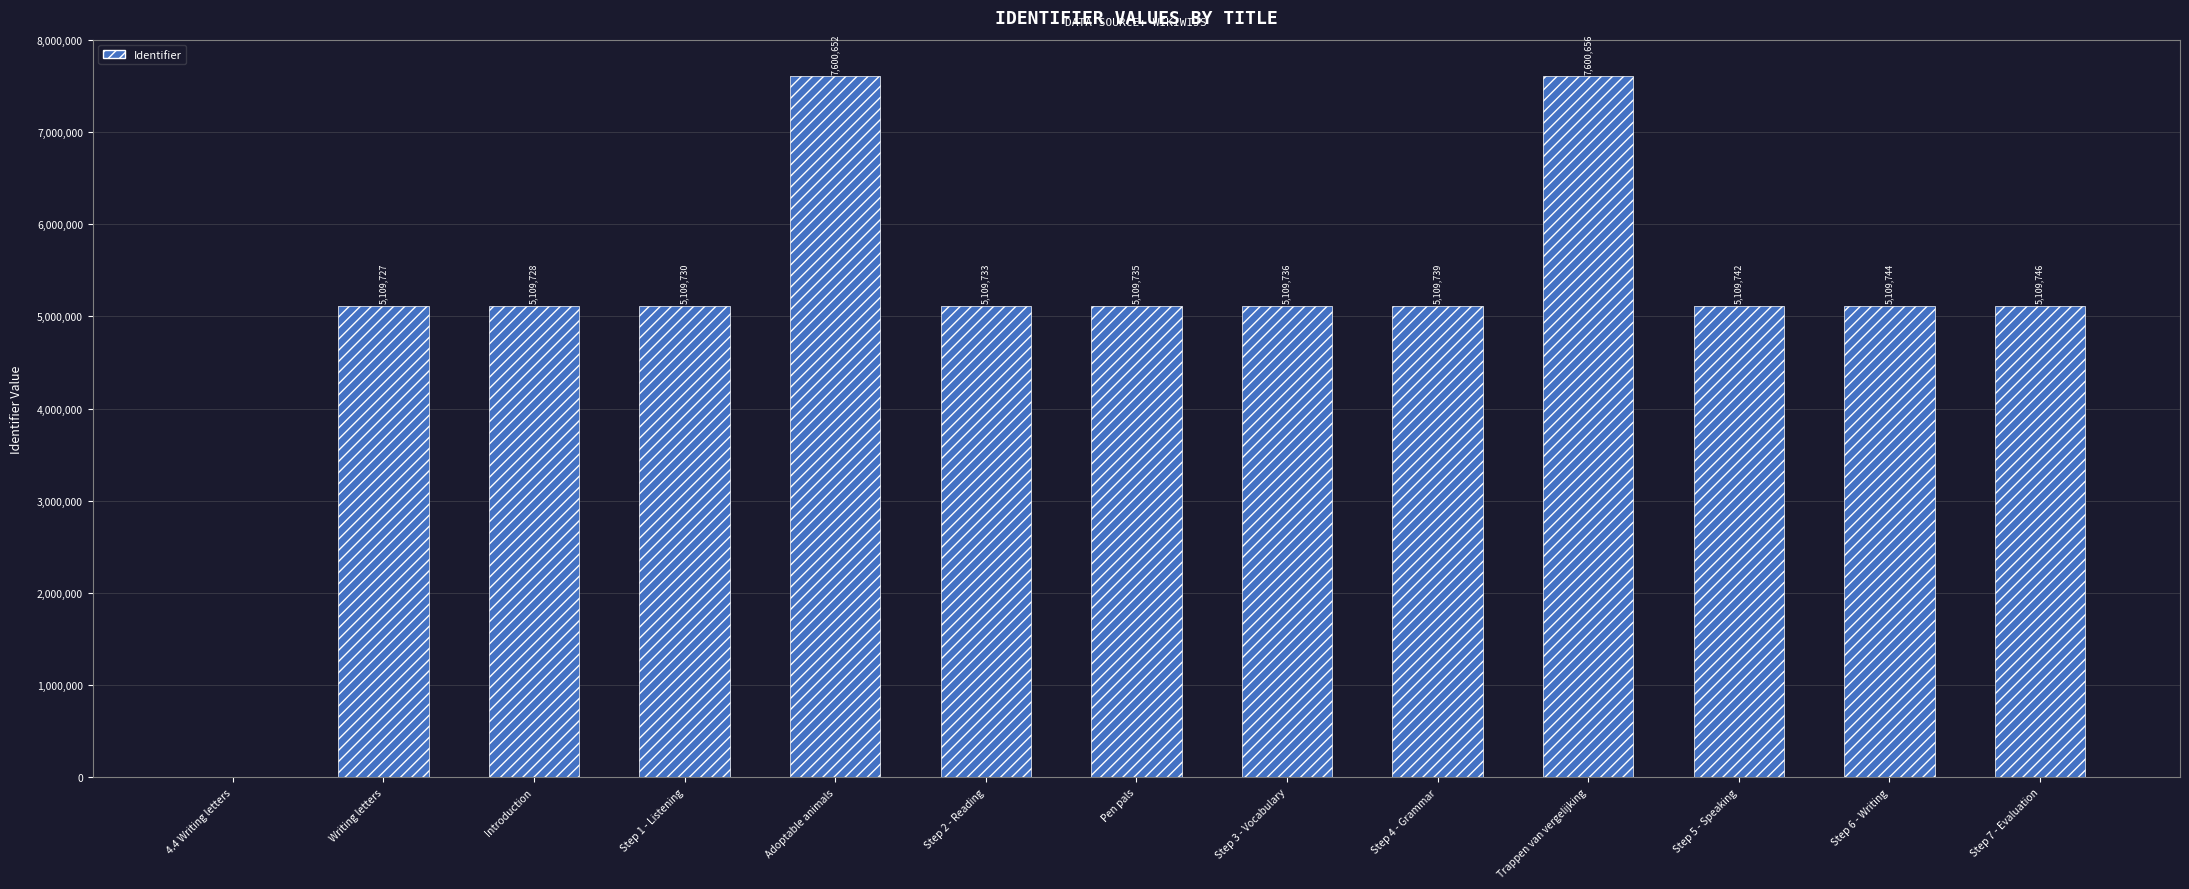

Does the chart contain stacked bars?

No